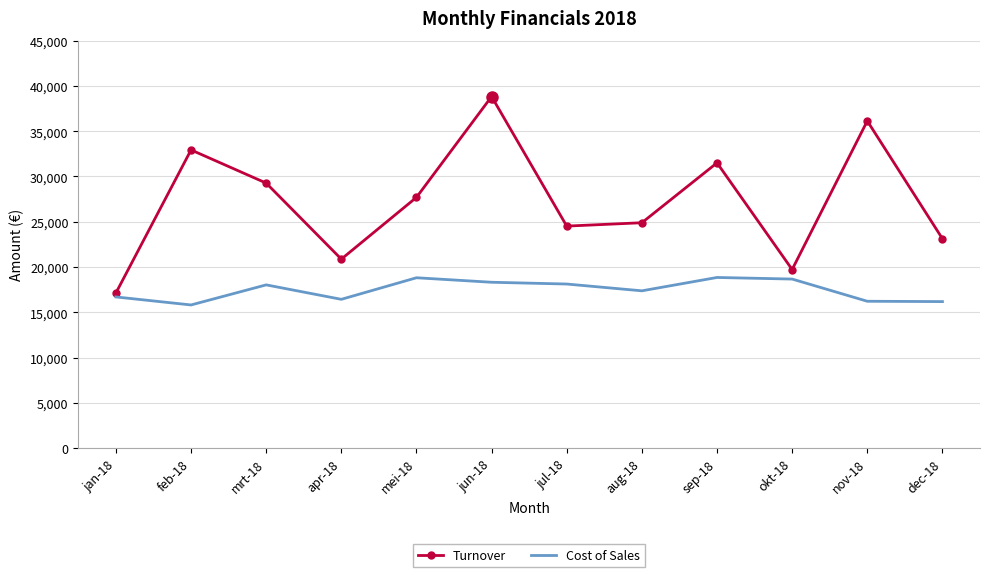

At which category is the sum across all series the highest?

jun-18